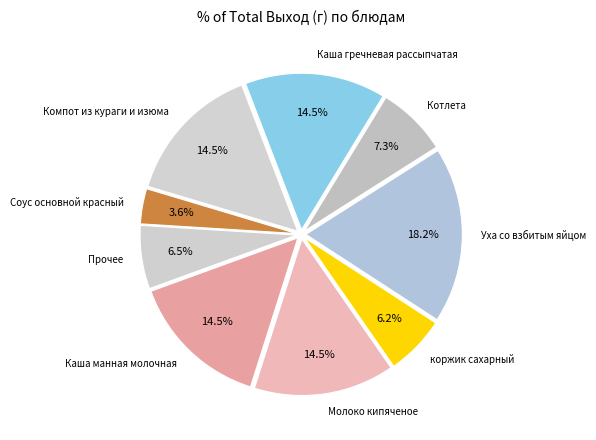

How many slices are in this pie chart?

9